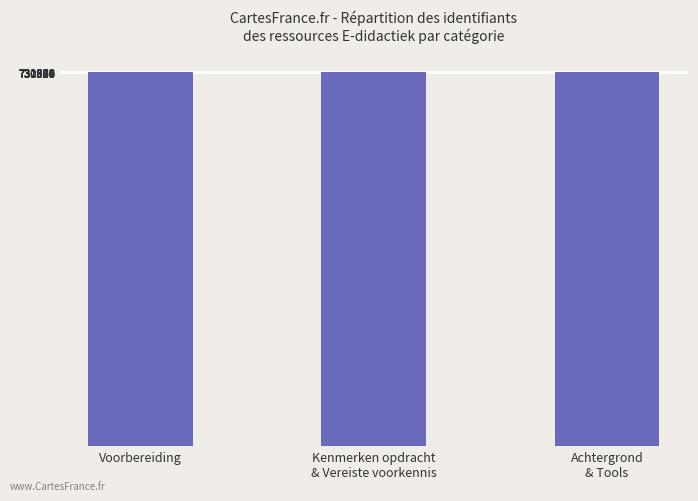

What is the value of the 3rd bar from the left?

732162.5